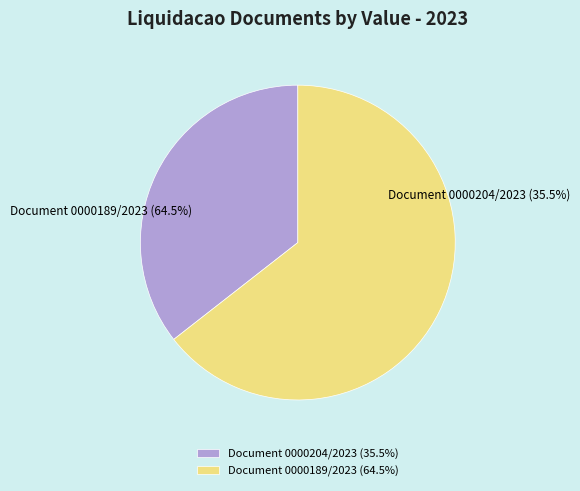

To the nearest percent, what is the difference between the largest and smallest slice percentages?

29%